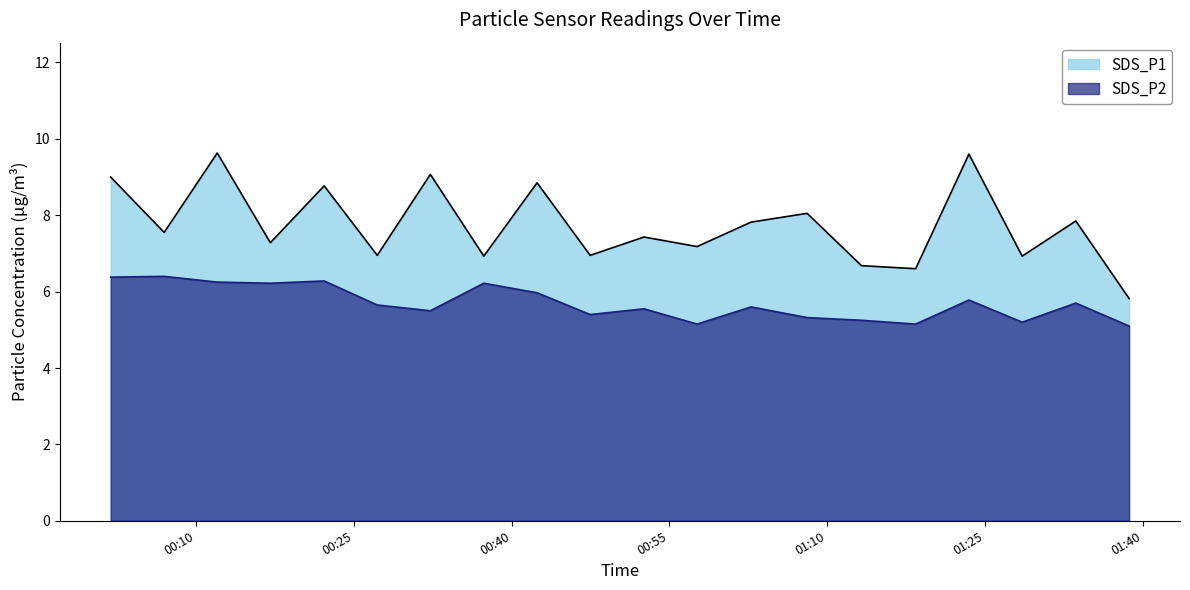

True or false: SDS_P2 and SDS_P1 cross at least once.

False